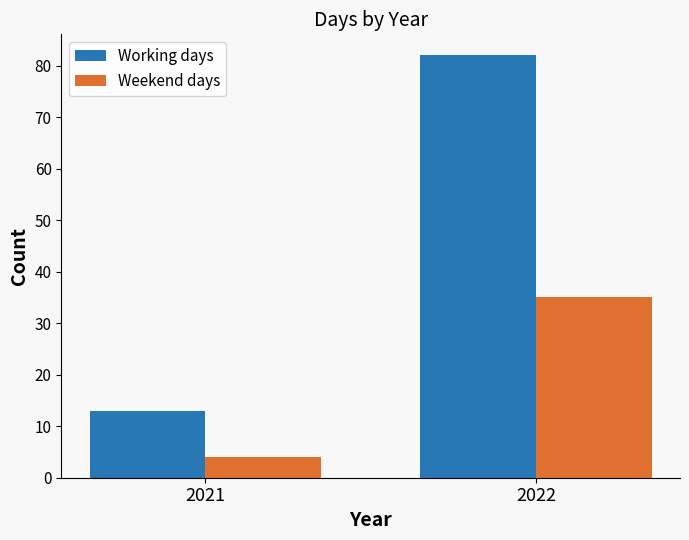

What is the difference between the maximum and minimum values in the Weekend days series?

31